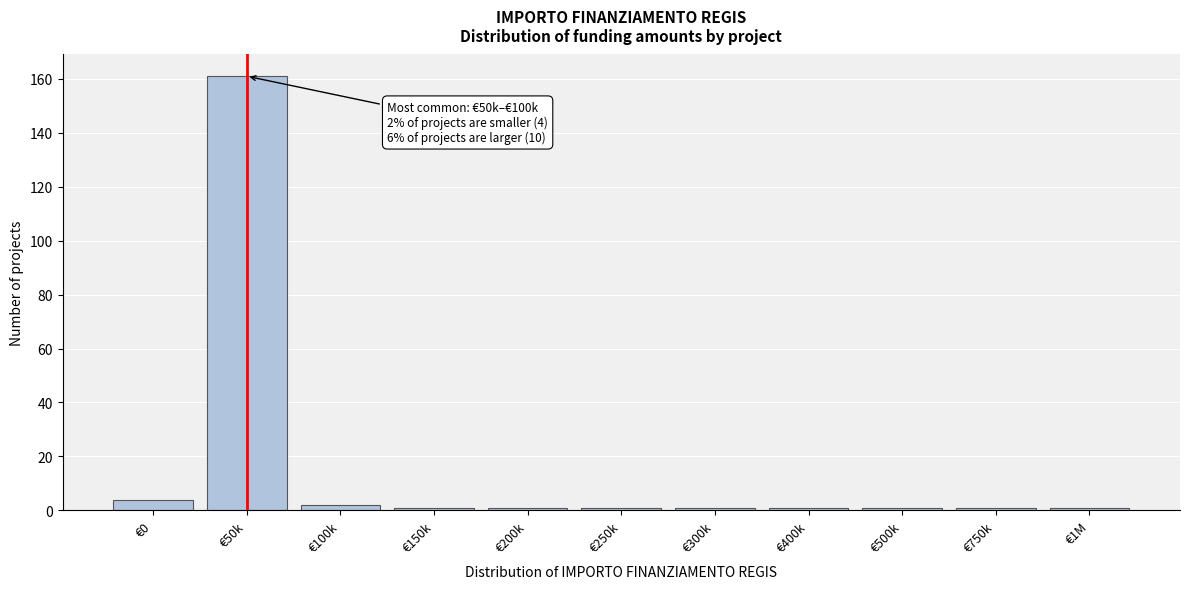

Reading left to right, list all the values displayed in this chart.

4	161	2	1	1	1	1	1	1	1	1